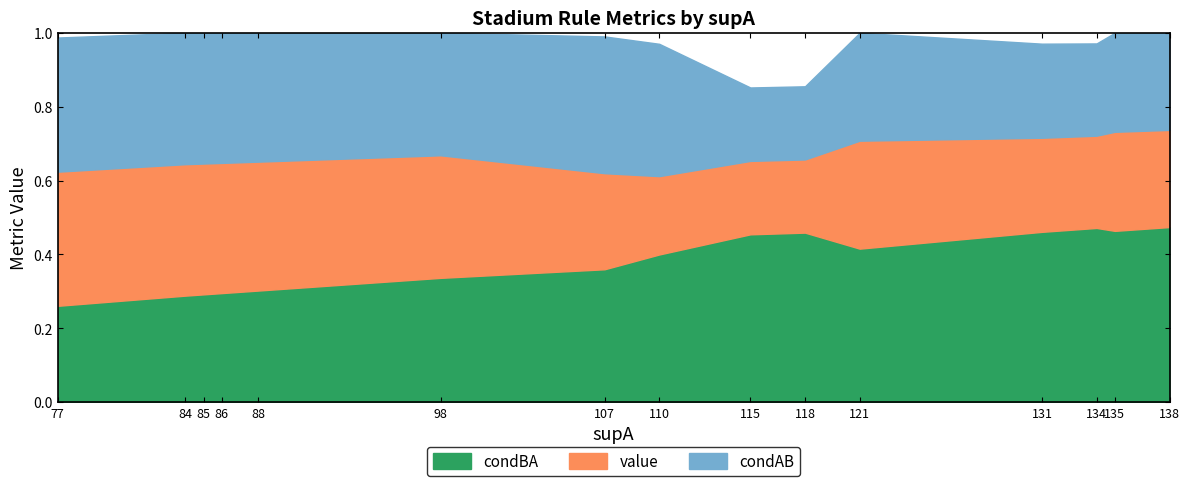

Which category has the lowest value in the value series?

110